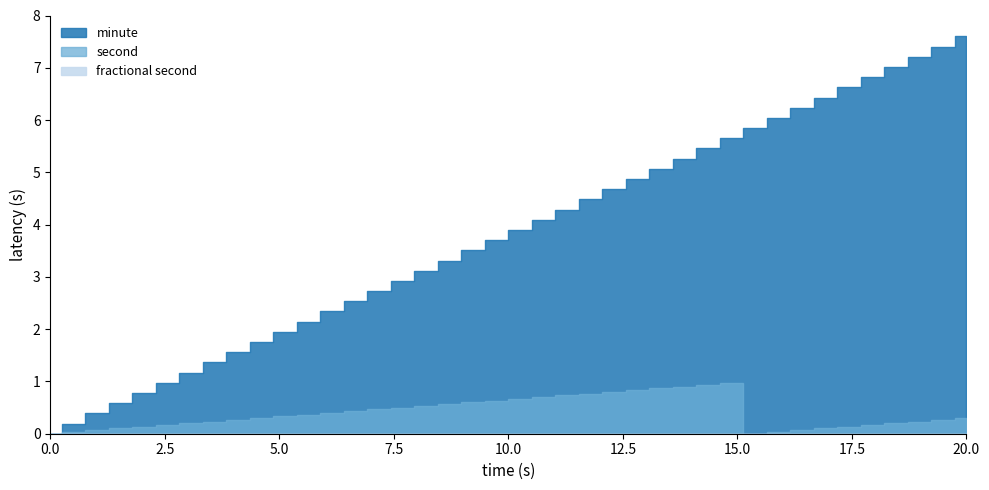

How many distinct data groups are displayed?

3